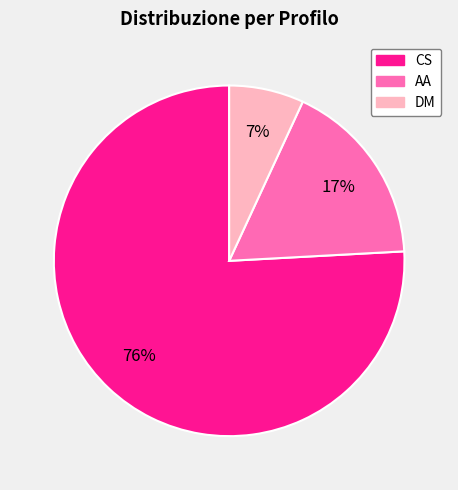

Does CS represent more than half of the total?

Yes